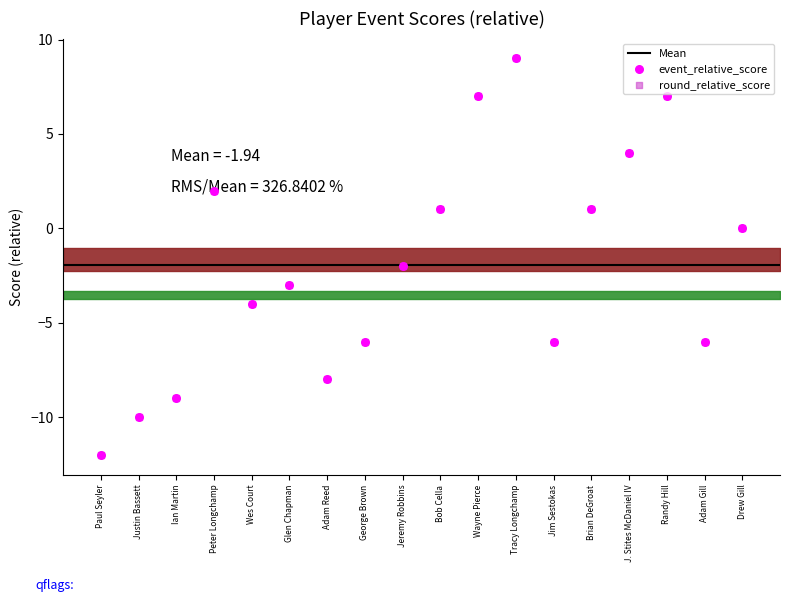

Which series has the largest Y range (max minus min)?

event_relative_score